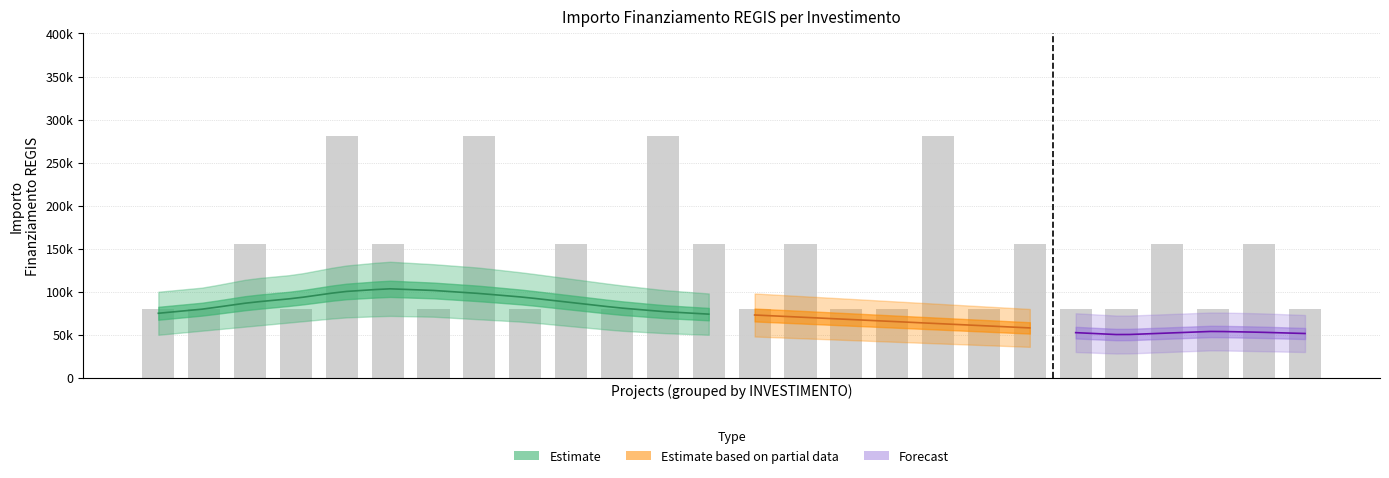

At which label is Fascia C closest to 280932?

M1